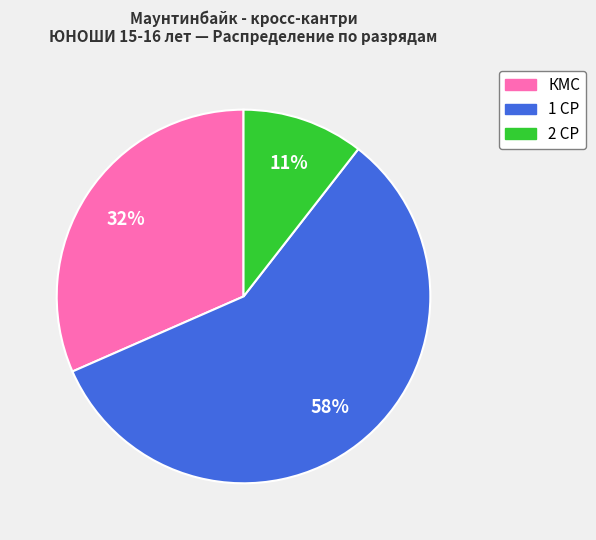

To the nearest percent, what is the average slice percentage?

33%